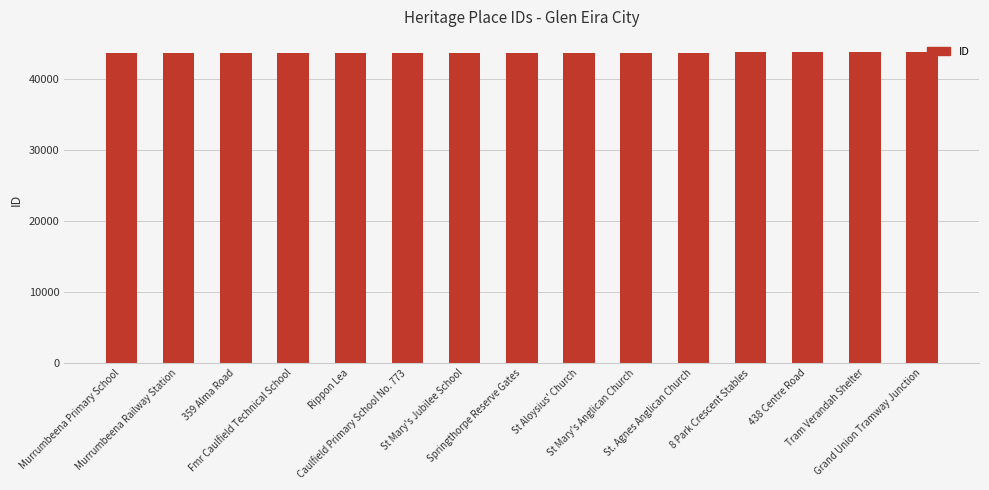

True or false: the data shows 43733 at Tram Verandah Shelter.

True